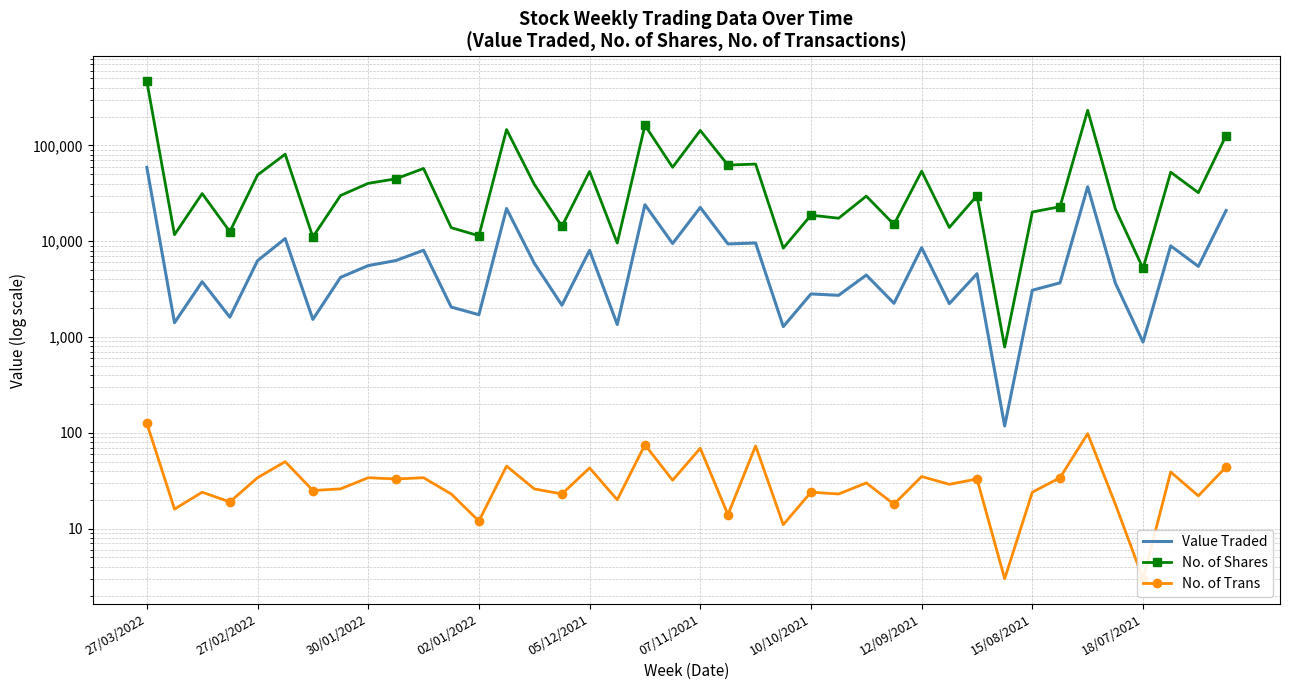

What value does the No. of Shares series have at 22?

63896